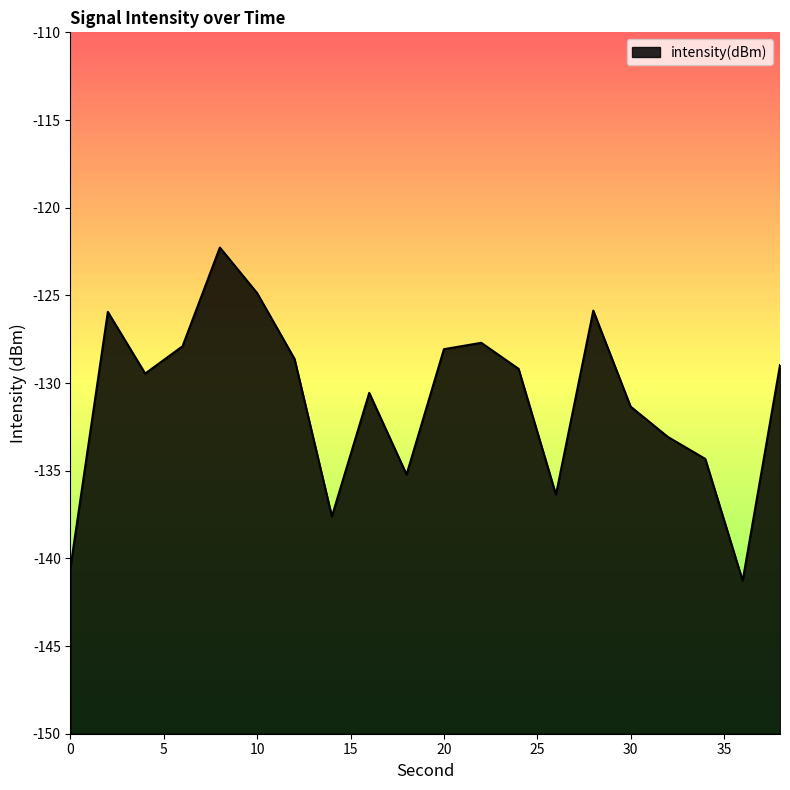

Reading left to right, what are all the values shown in this chart?

0=-140.5	2=-125.9	4=-129.5	6=-127.9	8=-122.3	10=-124.9	12=-128.6	14=-137.6	16=-130.6	18=-135.2	20=-128.1	22=-127.7	24=-129.2	26=-136.4	28=-125.9	30=-131.3	32=-133.1	34=-134.3	36=-141.3	38=-129.0